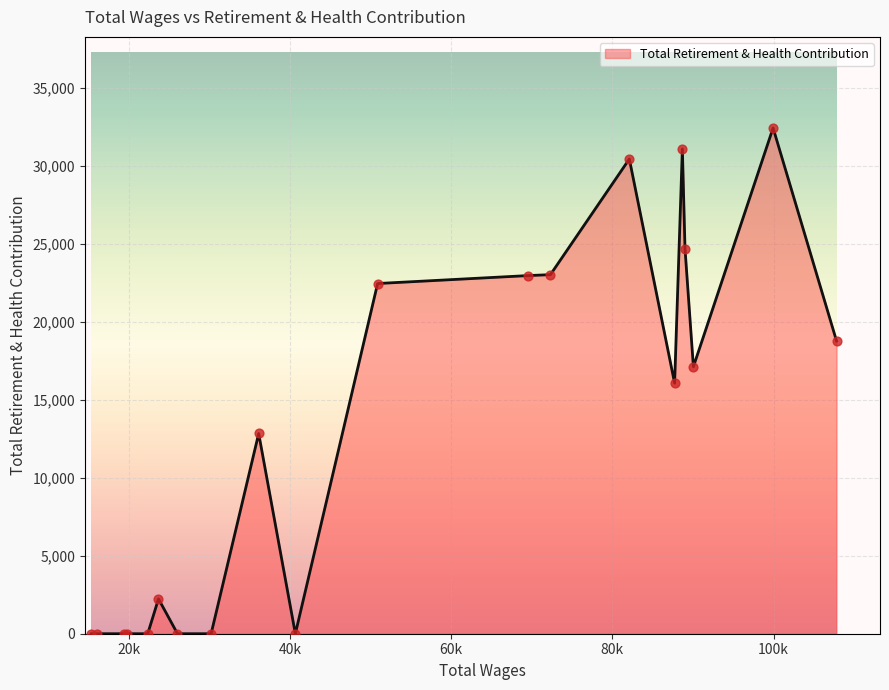

How many lines are shown in the chart?

1